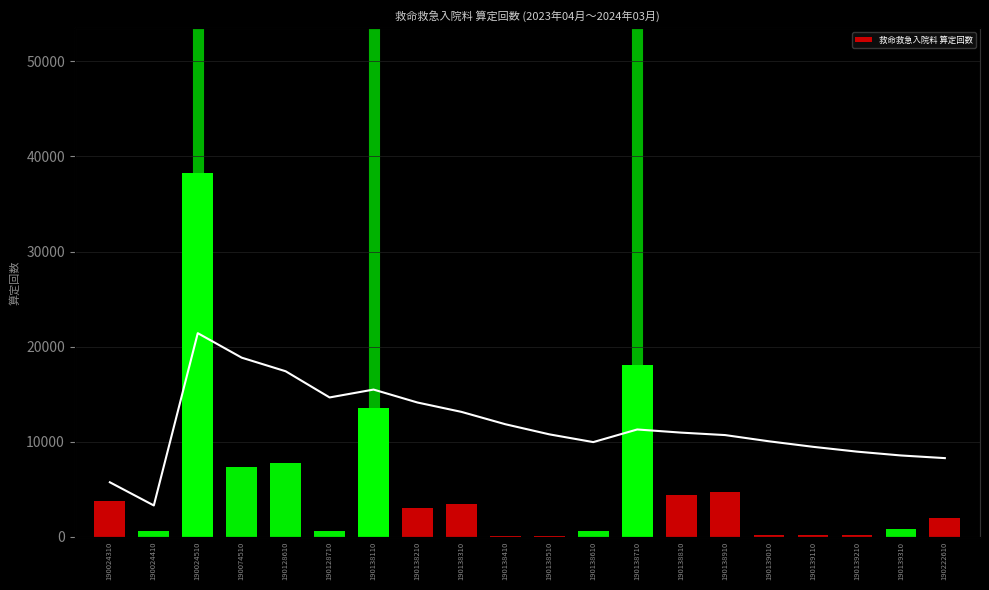

Which label corresponds to the smallest value in the chart?

190138410